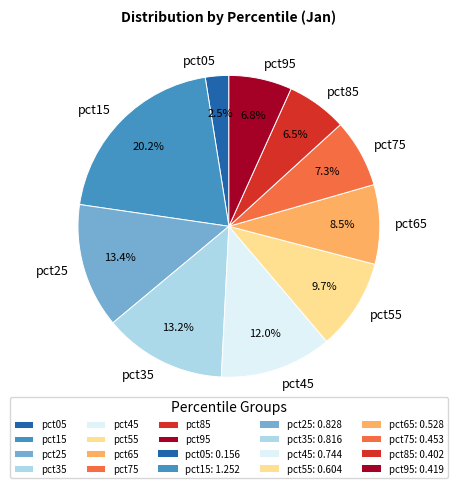

To the nearest percent, what is the combined percentage of pct25 and pct05?

16%